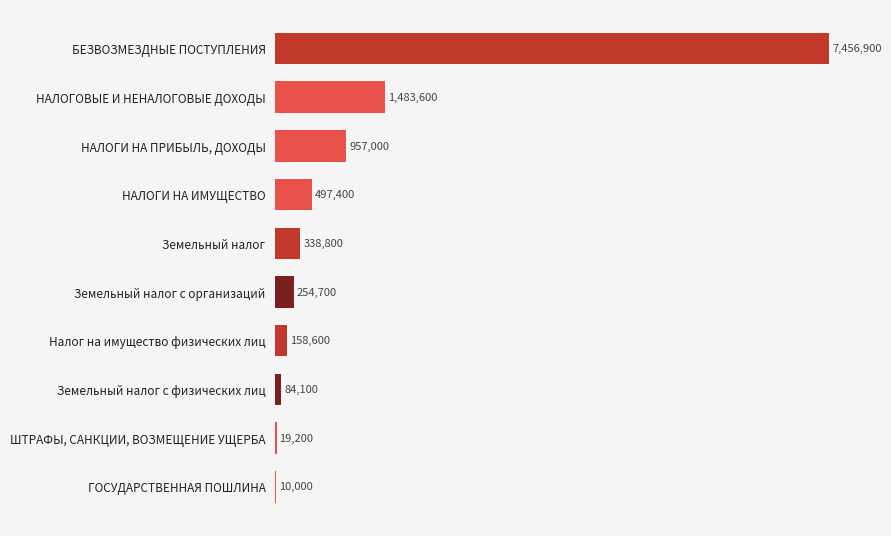

Reading top to bottom, transcribe all the data shown in this chart.

БЕЗВОЗМЕЗДНЫЕ ПОСТУПЛЕНИЯ=7456900	НАЛОГОВЫЕ И НЕНАЛОГОВЫЕ ДОХОДЫ=1483600	НАЛОГИ НА ПРИБЫЛЬ, ДОХОДЫ=957000	НАЛОГИ НА ИМУЩЕСТВО=497400	Земельный налог=338800	Земельный налог с организаций=254700	Налог на имущество физических лиц=158600	Земельный налог с физических лиц=84100	ШТРАФЫ, САНКЦИИ, ВОЗМЕЩЕНИЕ УЩЕРБА=19200	ГОСУДАРСТВЕННАЯ ПОШЛИНА=10000